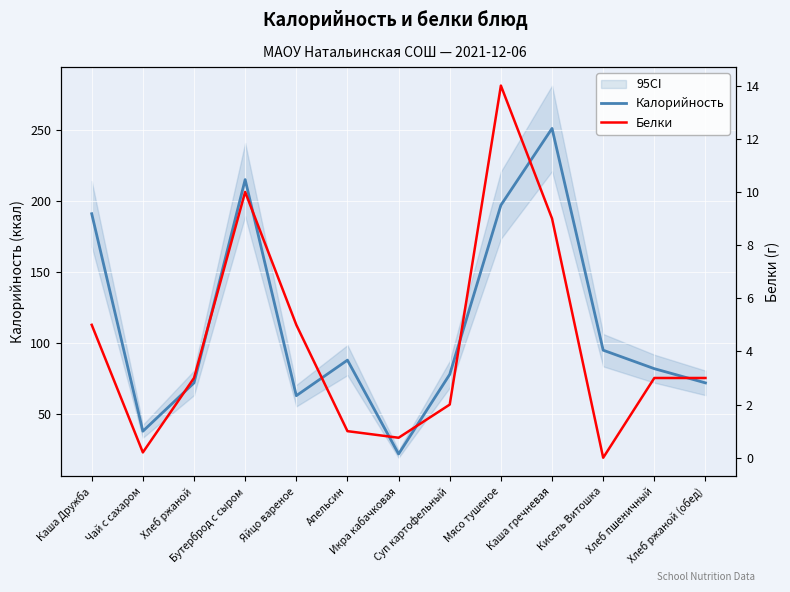

True or false: Белки and Калорийность intersect in this chart.

False